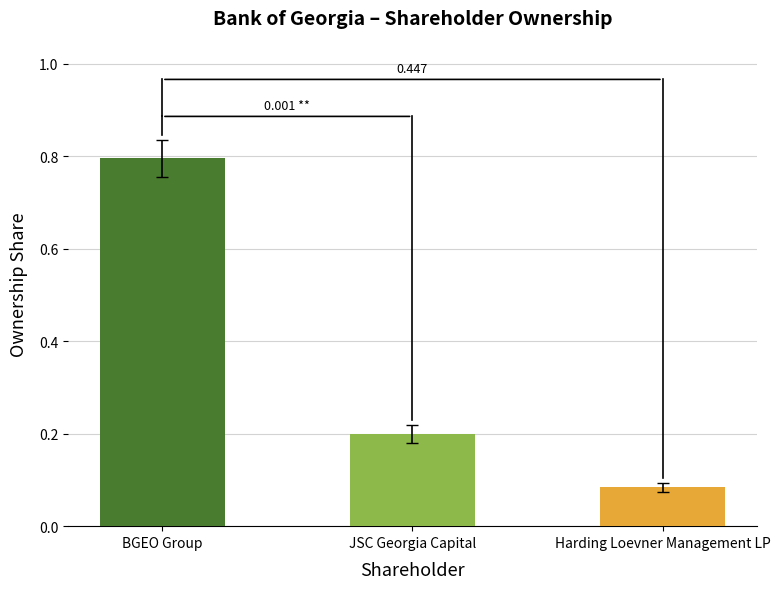

What position from the right is BGEO Group?

3